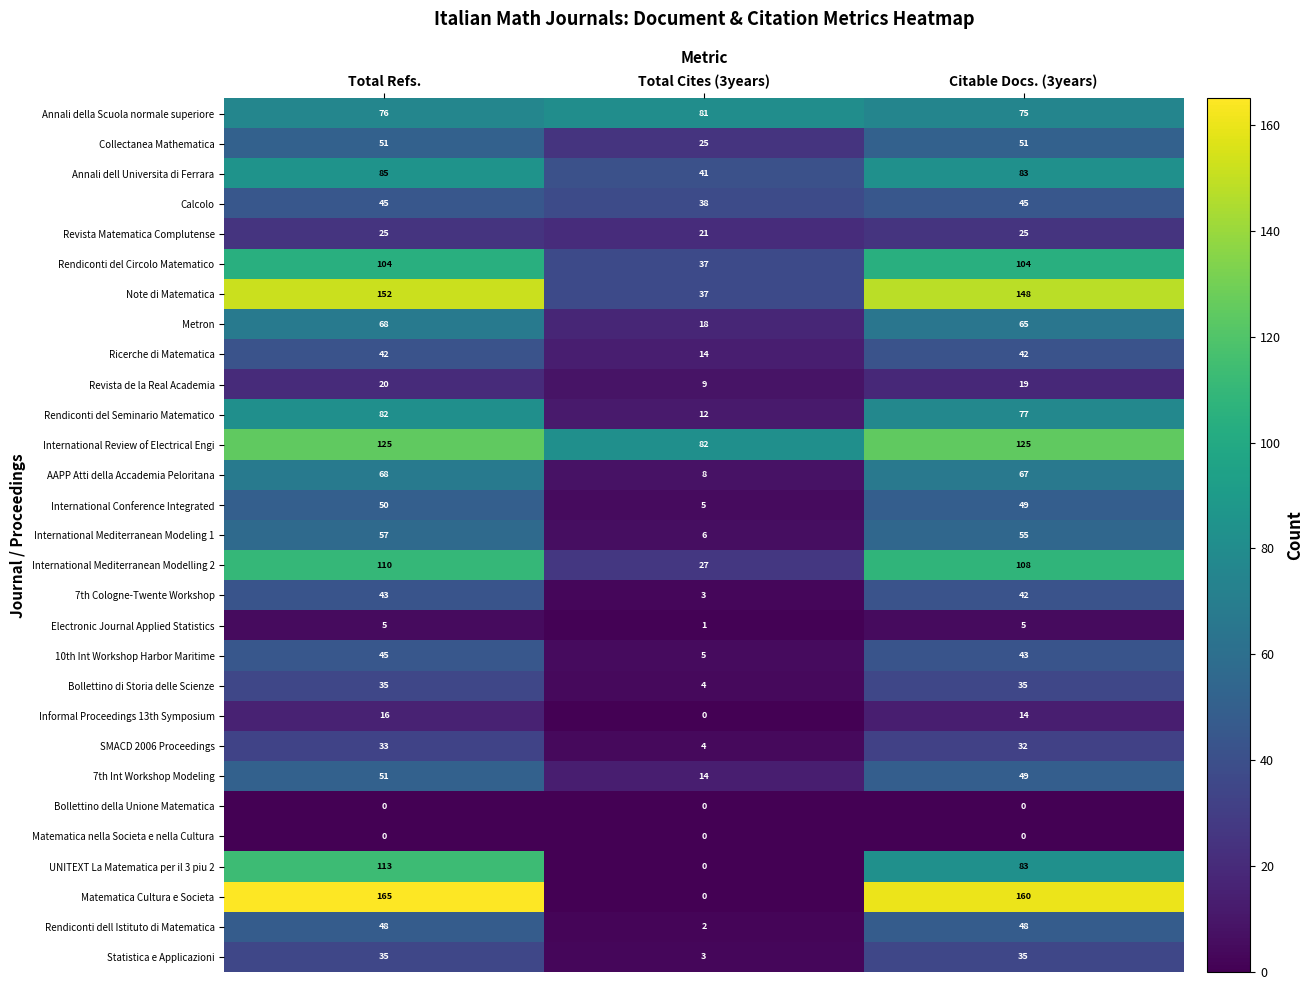

What is the maximum value shown in the chart?

165